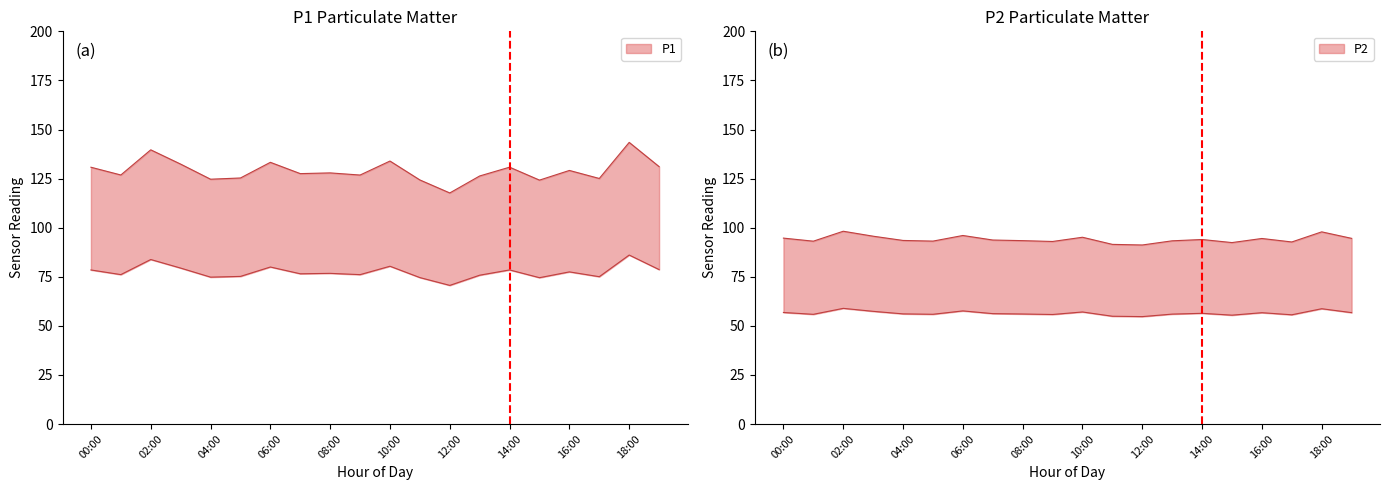

What are all the series names shown in the legend?

P1, P2